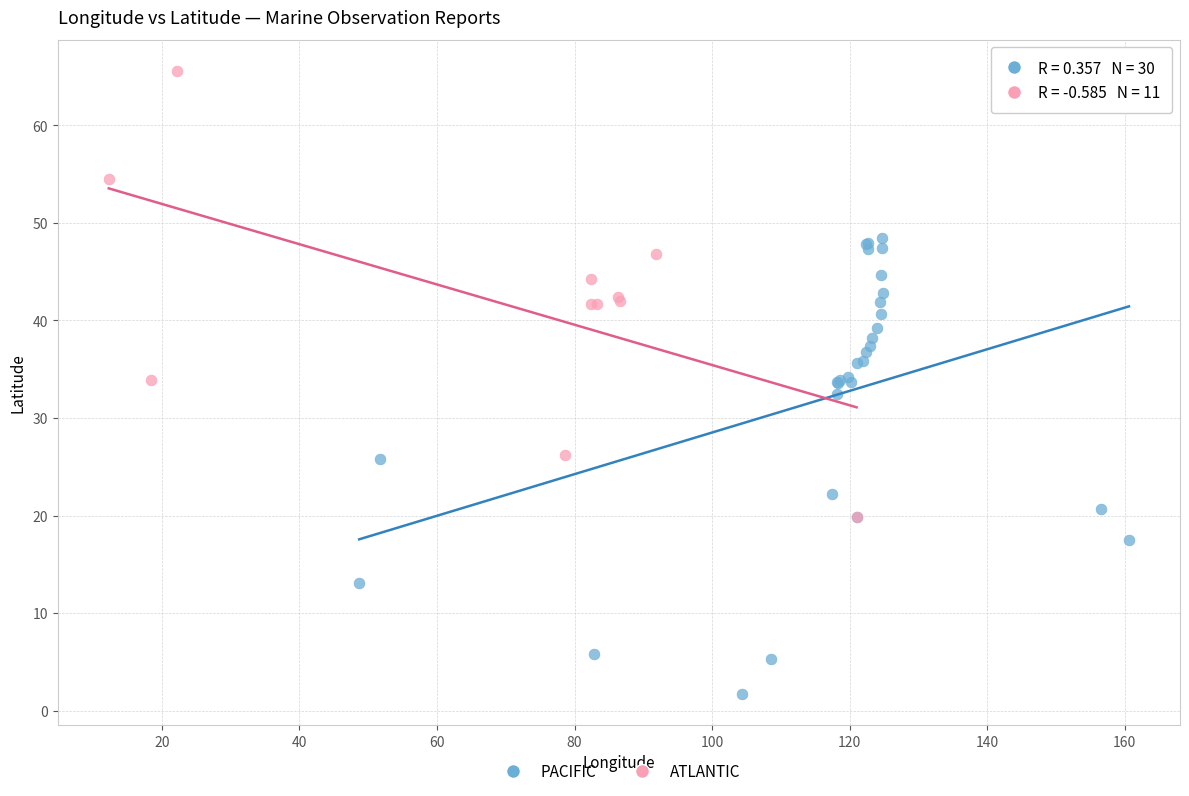

Which series reaches the minimum Y coordinate?

PACIFIC